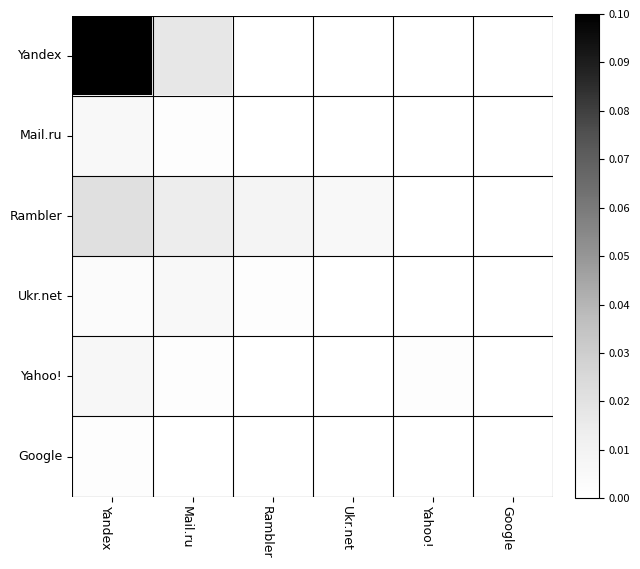

Which series has the largest total across all categories?

Yandex